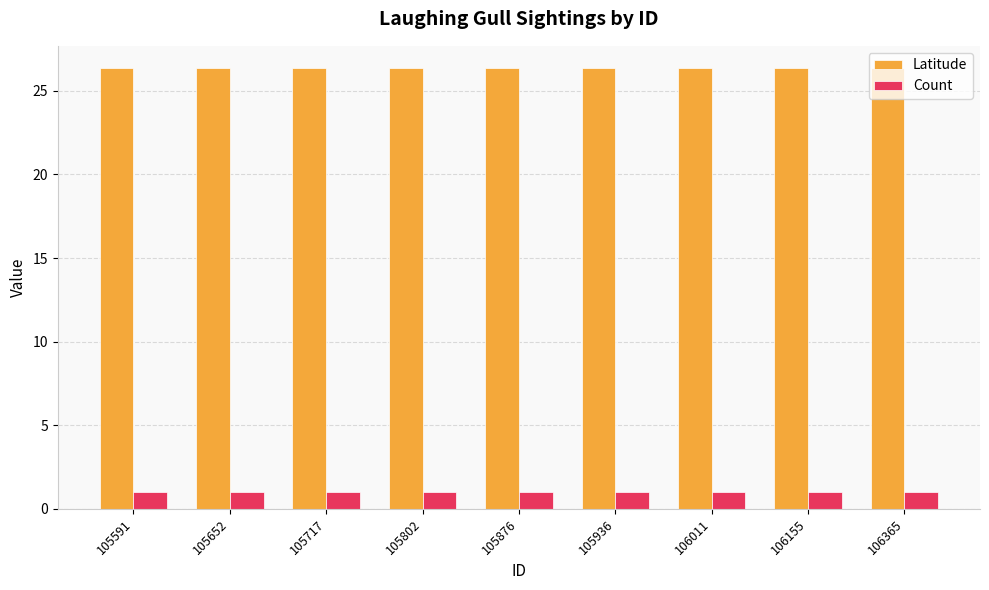

Read the Latitude value at 106365.

26.4